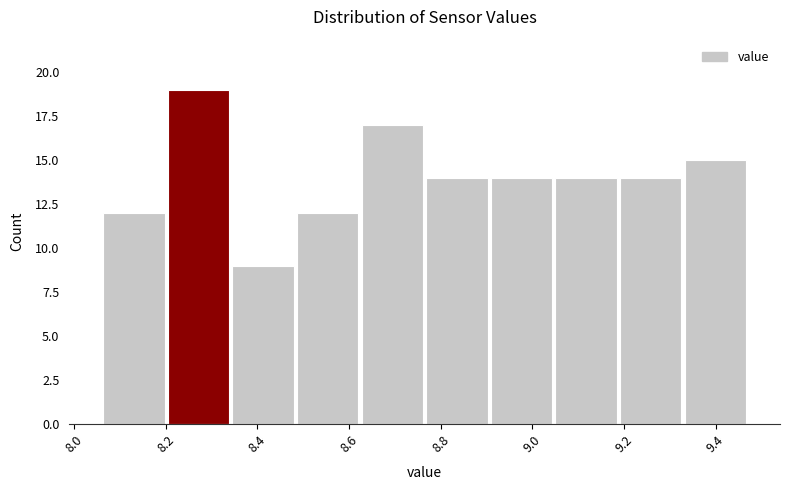

How tall is the bar that spans 9.04 to 9.18 on the x-axis? Neither the bar edges nor the heights are printed on the chart, so give them approximately, as read against the axes.

14